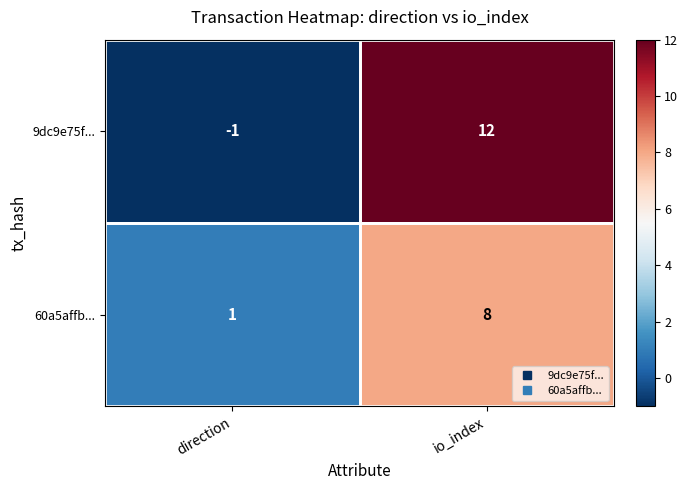

What is the sum of all 9dc9e75f... values?

11